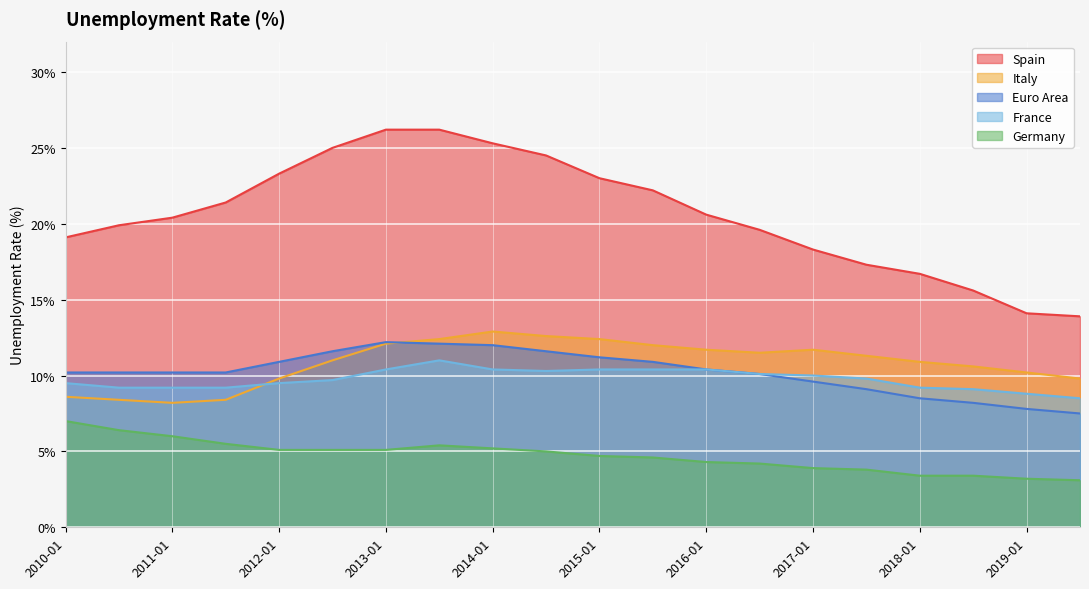

Reading left to right, list all the values displayed in this chart.

Spain: 2010-01=19.1	2010-07=19.9	2011-01=20.4	2011-07=21.4	2012-01=23.3	2012-07=25.0	2013-01=26.2	2013-07=26.2	2014-01=25.3	2014-07=24.5	2015-01=23.0	2015-07=22.2	2016-01=20.6	2016-07=19.6	2017-01=18.3	2017-07=17.3	2018-01=16.7	2018-07=15.6	2019-01=14.1	2019-07=13.9
Italy: 2010-01=8.6	2010-07=8.4	2011-01=8.2	2011-07=8.4	2012-01=9.8	2012-07=11.0	2013-01=12.1	2013-07=12.4	2014-01=12.9	2014-07=12.6	2015-01=12.4	2015-07=12.0	2016-01=11.7	2016-07=11.5	2017-01=11.7	2017-07=11.3	2018-01=10.9	2018-07=10.6	2019-01=10.2	2019-07=9.8
Euro Area: 2010-01=10.2	2010-07=10.2	2011-01=10.2	2011-07=10.2	2012-01=10.9	2012-07=11.6	2013-01=12.2	2013-07=12.1	2014-01=12.0	2014-07=11.6	2015-01=11.2	2015-07=10.9	2016-01=10.4	2016-07=10.1	2017-01=9.6	2017-07=9.1	2018-01=8.5	2018-07=8.2	2019-01=7.8	2019-07=7.5
France: 2010-01=9.5	2010-07=9.2	2011-01=9.2	2011-07=9.2	2012-01=9.5	2012-07=9.7	2013-01=10.4	2013-07=11.0	2014-01=10.4	2014-07=10.3	2015-01=10.4	2015-07=10.4	2016-01=10.4	2016-07=10.1	2017-01=10.0	2017-07=9.8	2018-01=9.2	2018-07=9.1	2019-01=8.8	2019-07=8.5
Germany: 2010-01=7.0	2010-07=6.4	2011-01=6.0	2011-07=5.5	2012-01=5.1	2012-07=5.1	2013-01=5.1	2013-07=5.4	2014-01=5.2	2014-07=5.0	2015-01=4.7	2015-07=4.6	2016-01=4.3	2016-07=4.2	2017-01=3.9	2017-07=3.8	2018-01=3.4	2018-07=3.4	2019-01=3.2	2019-07=3.1